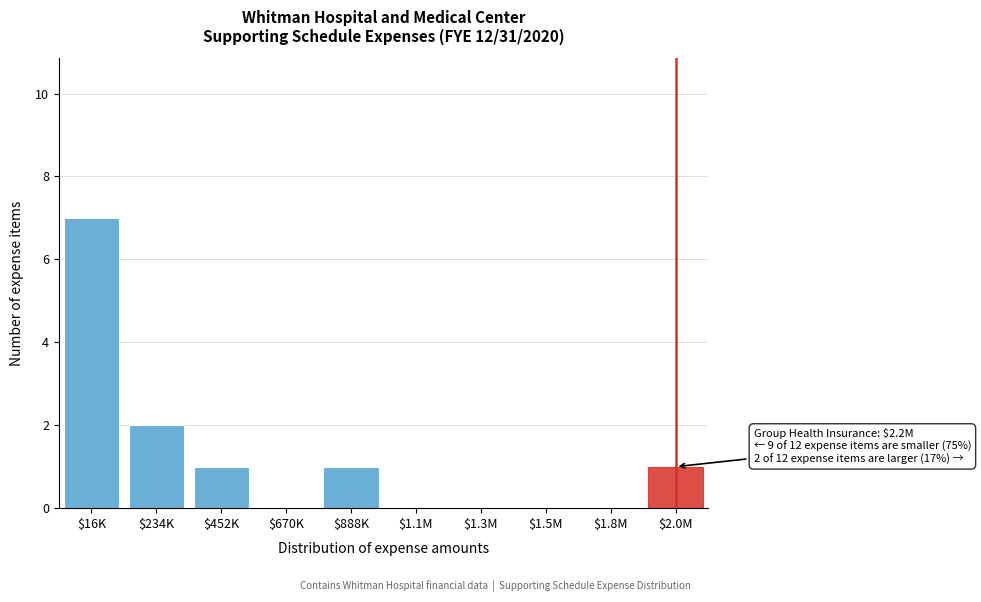

Where is the data nearest to the value 3?

$234K